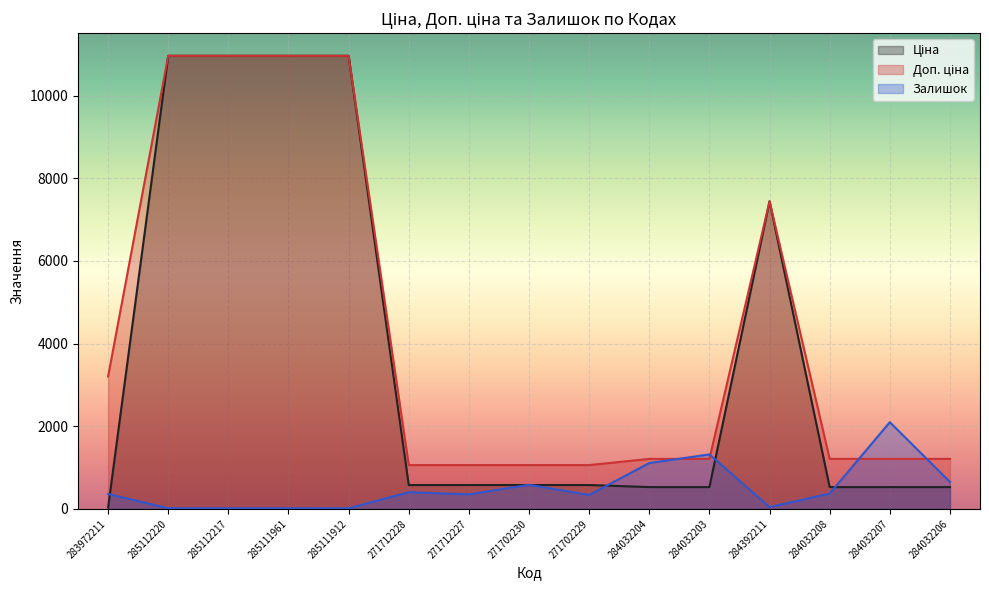

What is the difference between the maximum and second lowest values in the Доп. ціна series?

9904.4